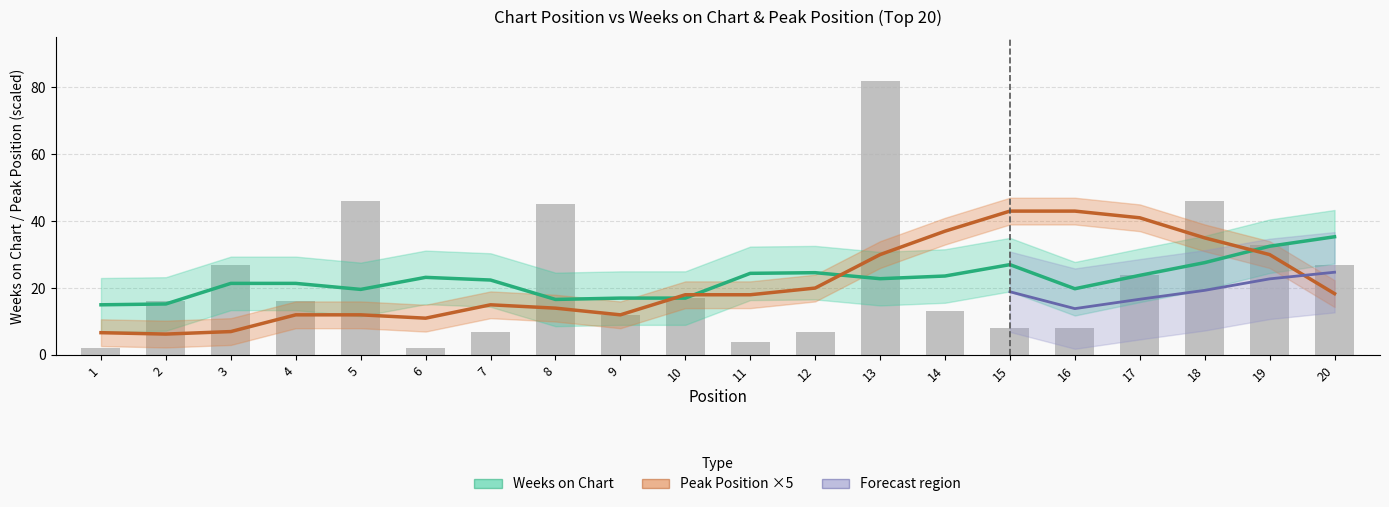

What is the difference between the values at 20 and 16?

19